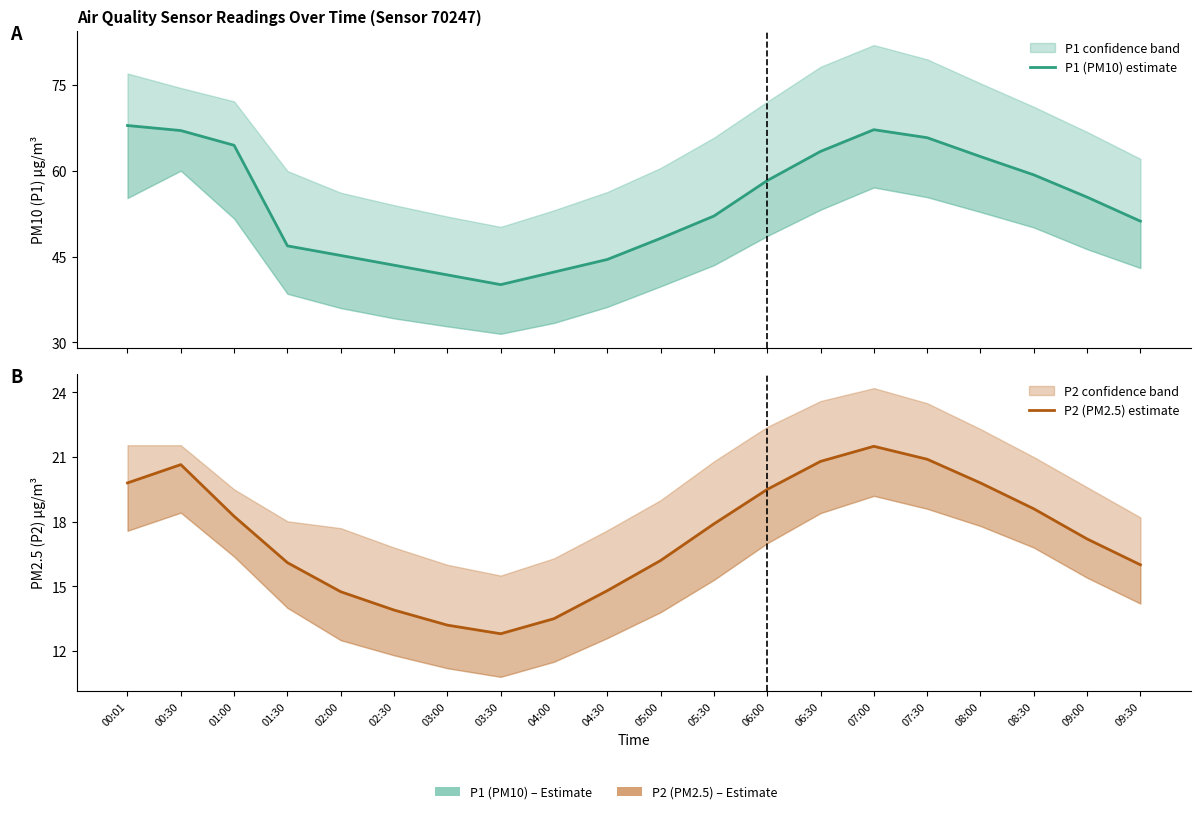

True or false: P2 (PM2.5) estimate and P1 (PM10) estimate cross at least once.

False